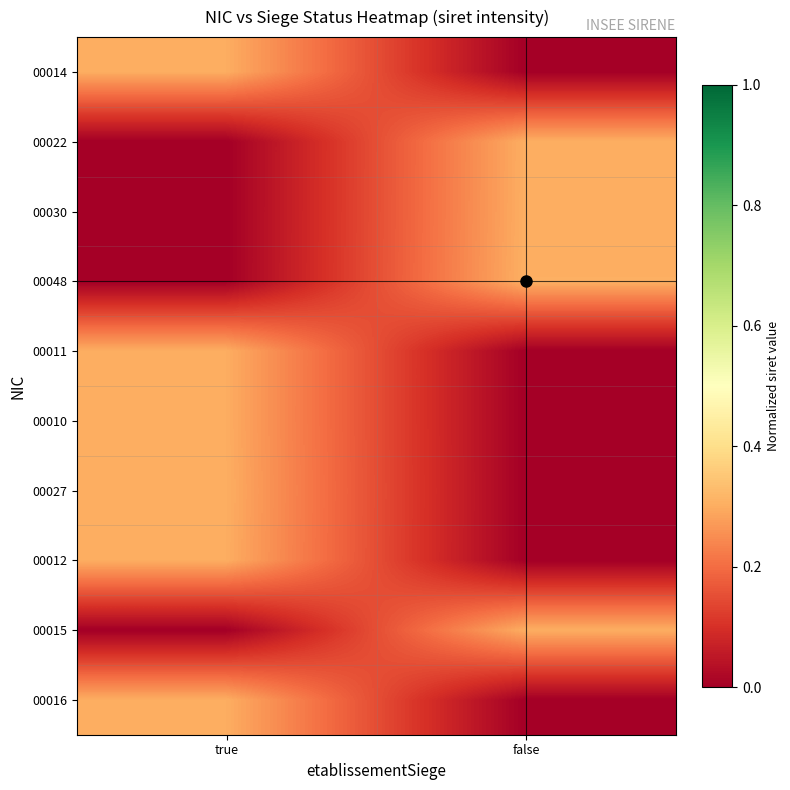

Which series changed the most between true and false?

00048